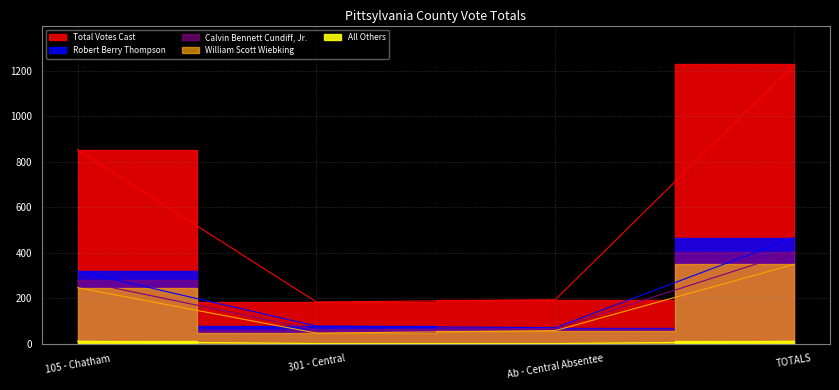

Where is Robert Berry Thompson nearest to the value 268?

105 - Chatham